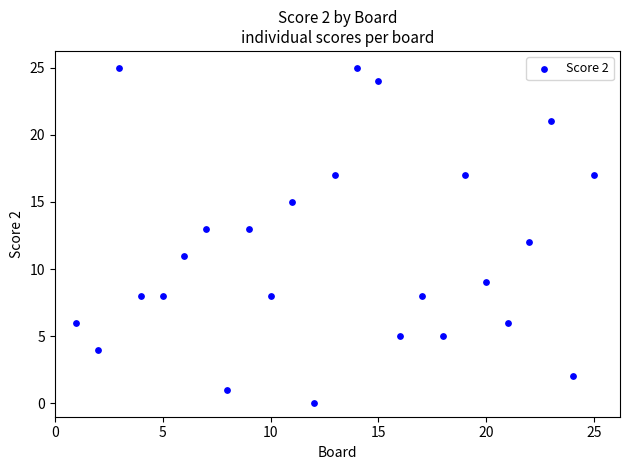

What is the range of X values (max minus min)?

24